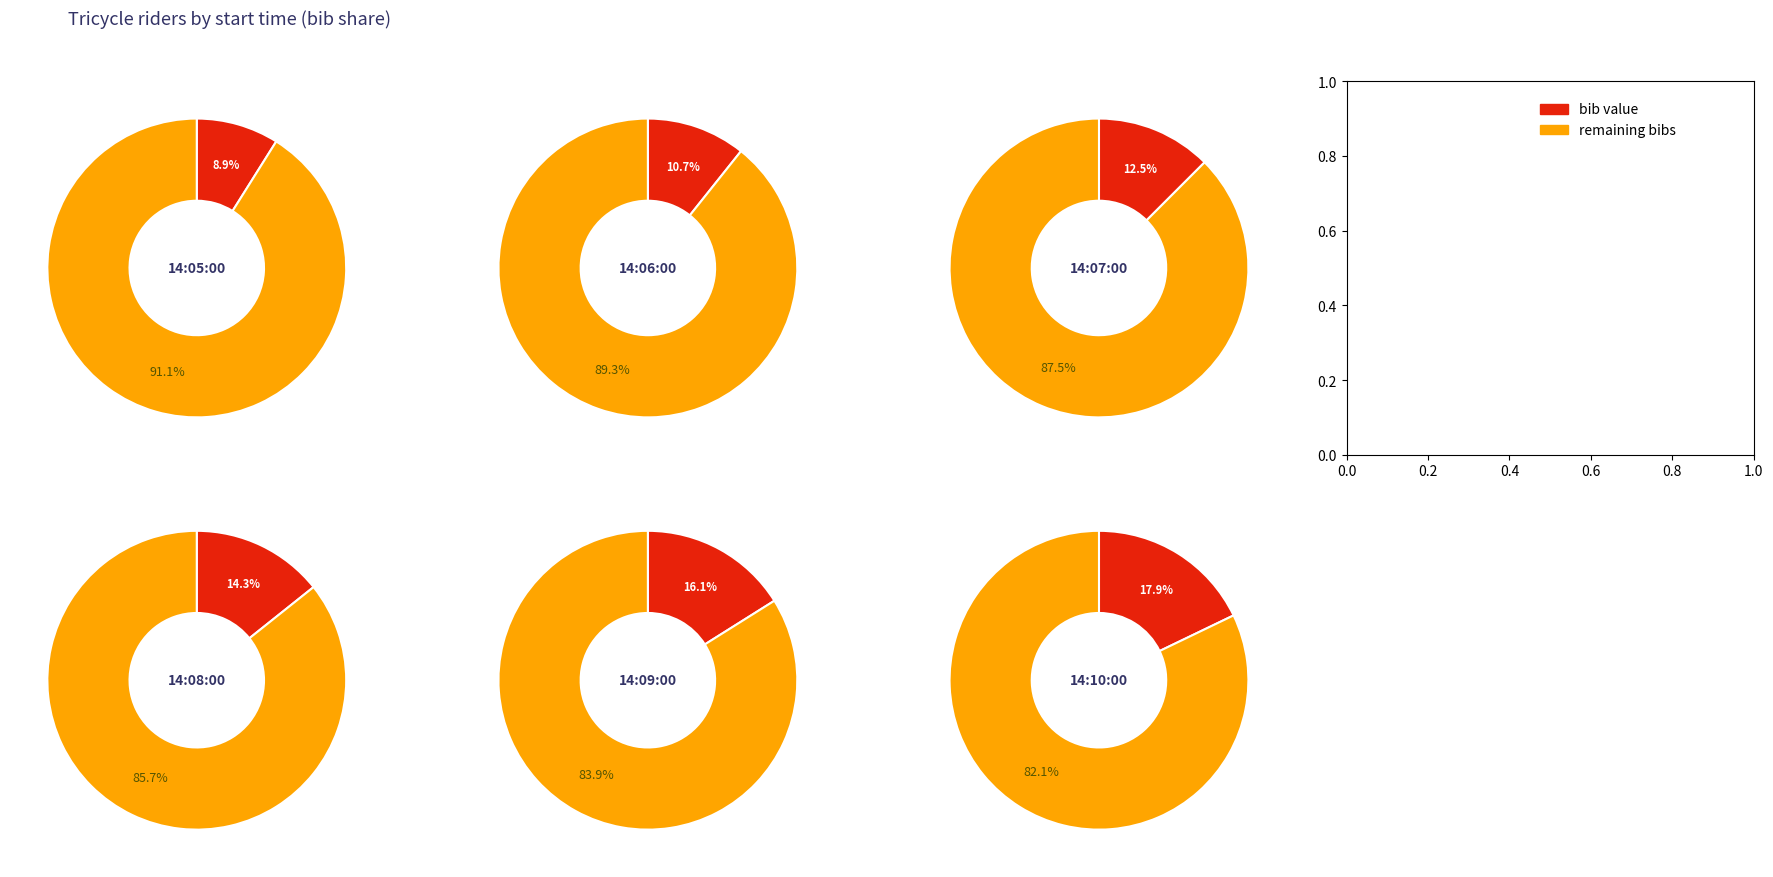

Is it true that 14:05:00 is 14% of the pie?

False